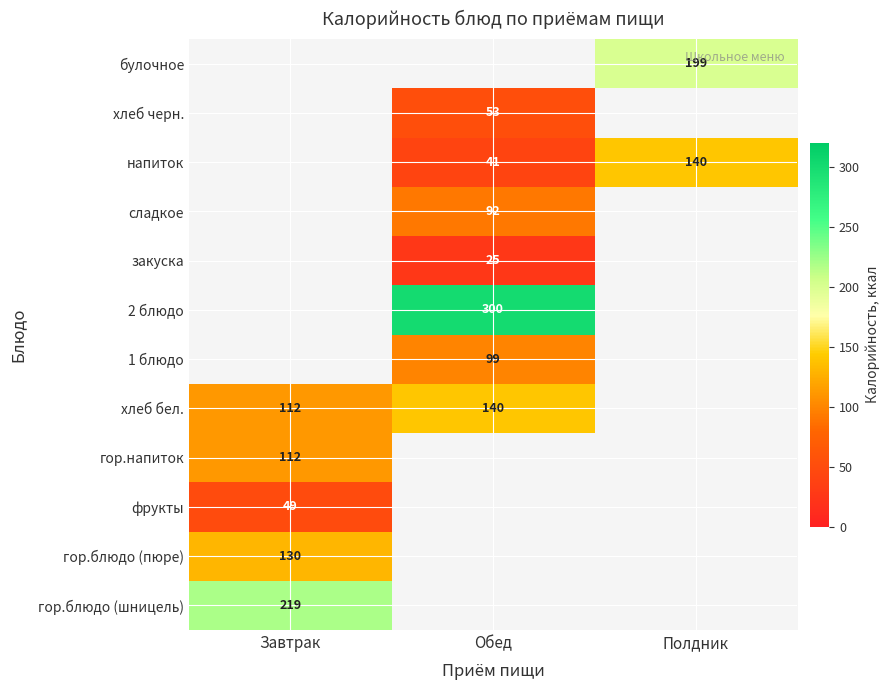

Which has a higher value, Обед or Полдник?

Обед